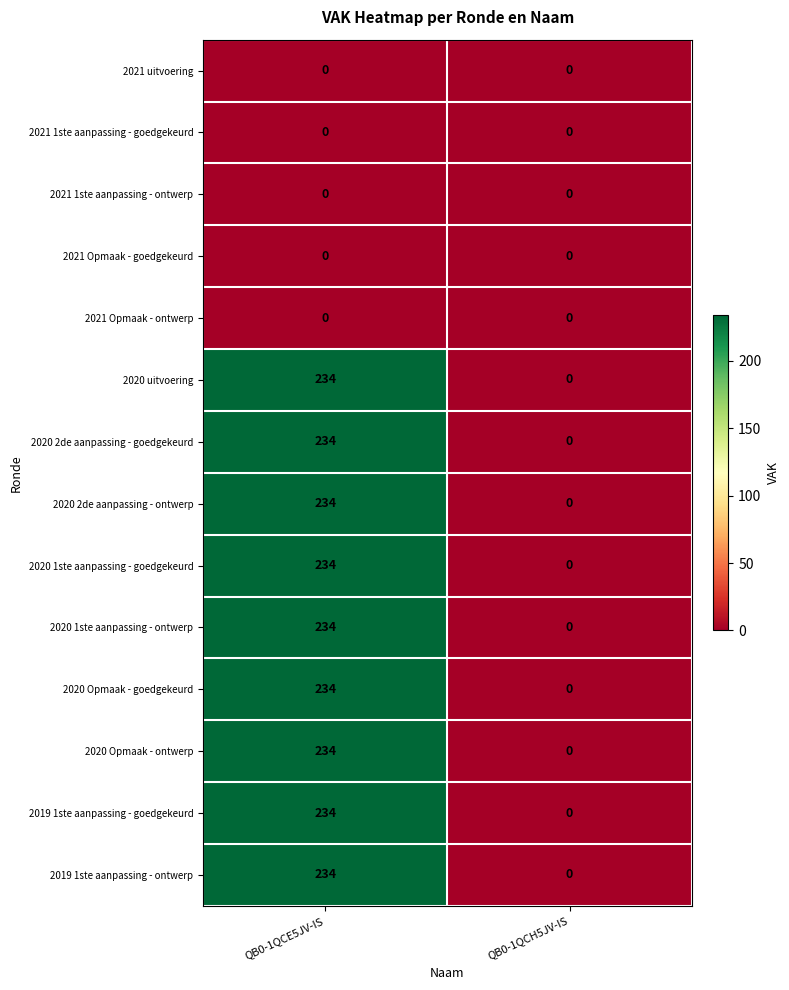

Reading right to left, what are all the values shown in this chart?

2021 uitvoering: 0	0
2021 1ste aanpassing - goedgekeurd: 0	0
2021 1ste aanpassing - ontwerp: 0	0
2021 Opmaak - goedgekeurd: 0	0
2021 Opmaak - ontwerp: 0	0
2020 uitvoering: 0	234
2020 2de aanpassing - goedgekeurd: 0	234
2020 2de aanpassing - ontwerp: 0	234
2020 1ste aanpassing - goedgekeurd: 0	234
2020 1ste aanpassing - ontwerp: 0	234
2020 Opmaak - goedgekeurd: 0	234
2020 Opmaak - ontwerp: 0	234
2019 1ste aanpassing - goedgekeurd: 0	234
2019 1ste aanpassing - ontwerp: 0	234